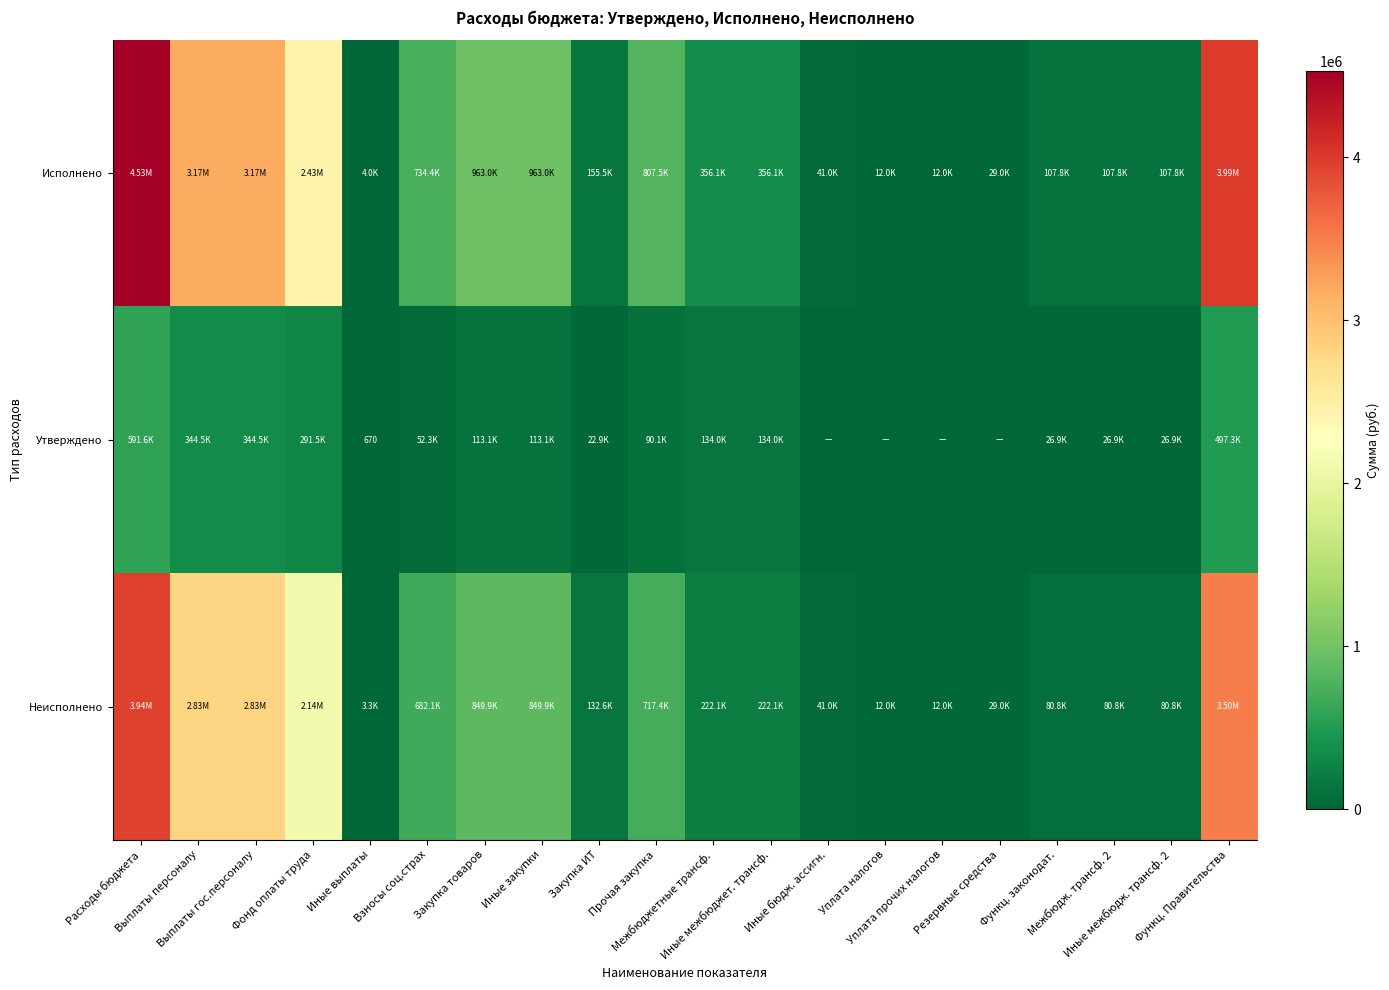

List the series in order of their peak value, lowest first.

Утверждено, Неисполнено, Исполнено